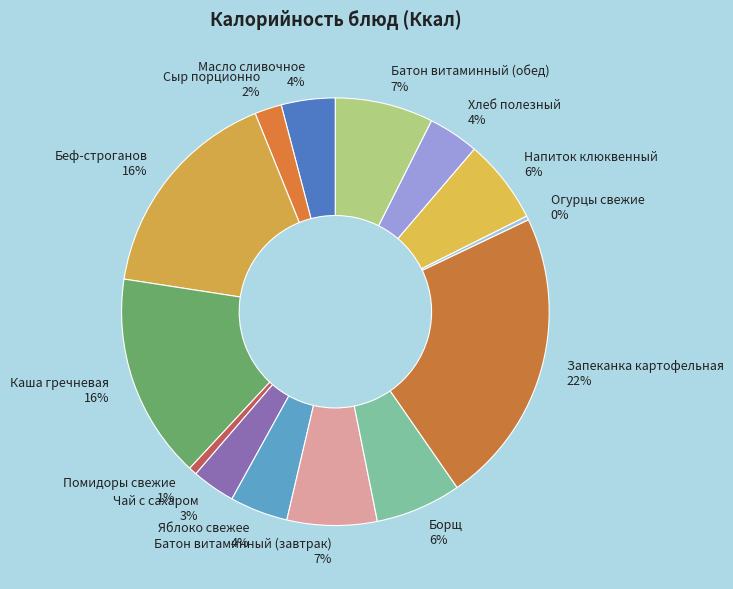

To the nearest percent, what is the difference between the Запеканка картофельная and Чай с сахаром slice percentages?

19%